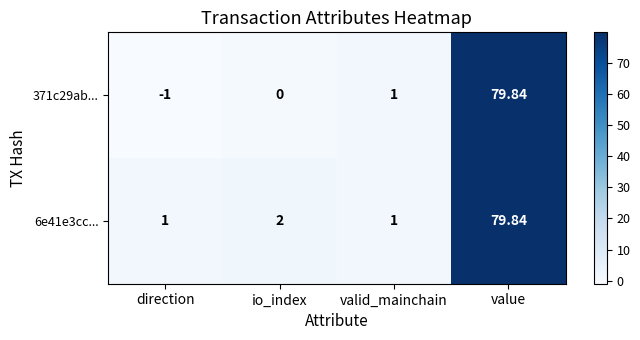

What is the spread (max minus min) of values at direction?

2.0